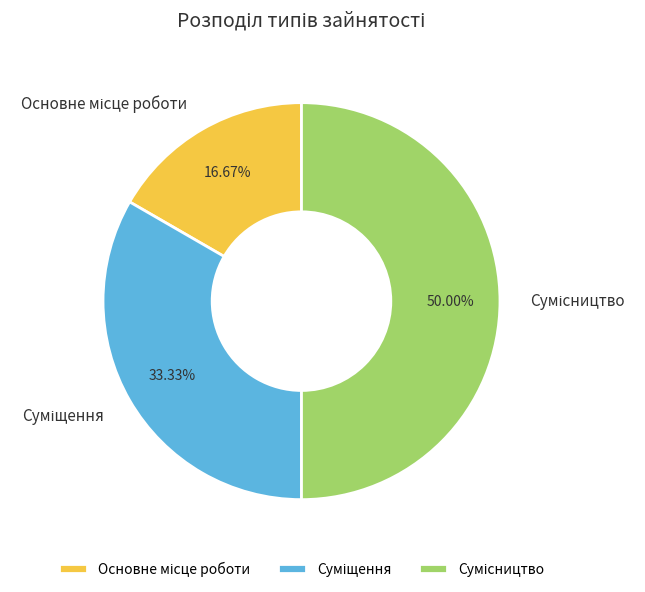

The Суміщення slice represents 24% of the pie. True or false?

False